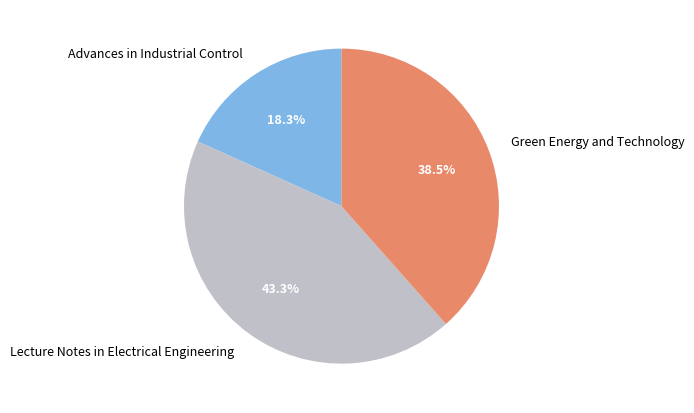

Approximately how many times larger is the value at Lecture Notes in Electrical Engineering compared to Green Energy and Technology?

1.1